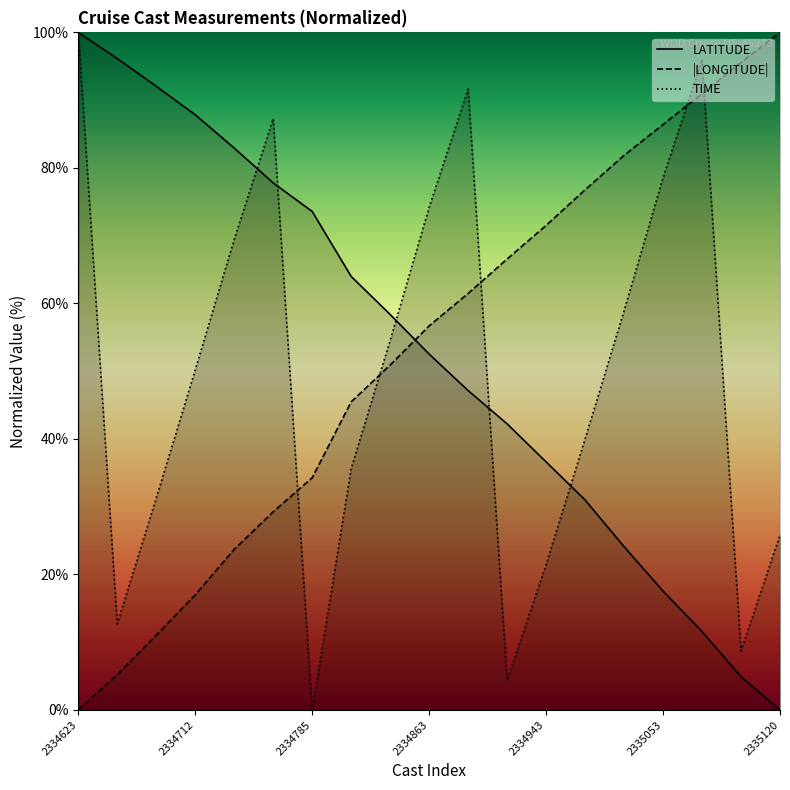

What is the sum of all LONGITUDE values?

1004.6